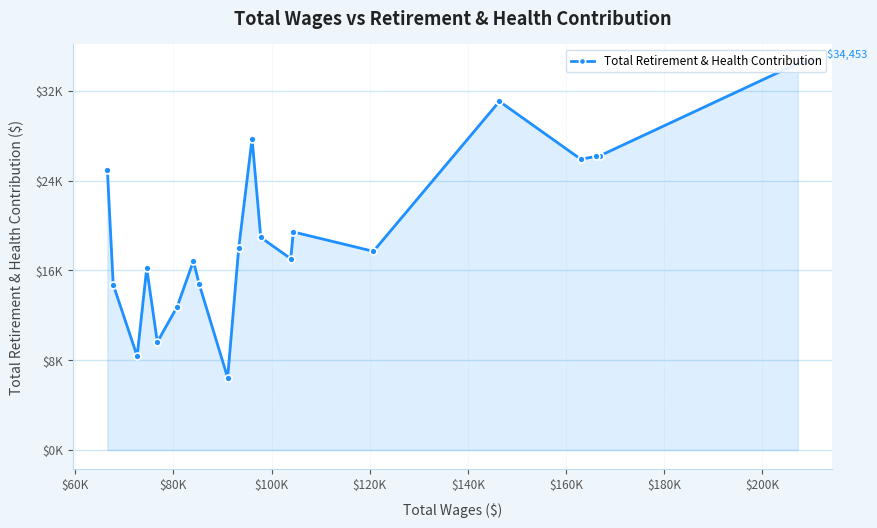

Does the chart display data point markers on the line(s)?

Yes